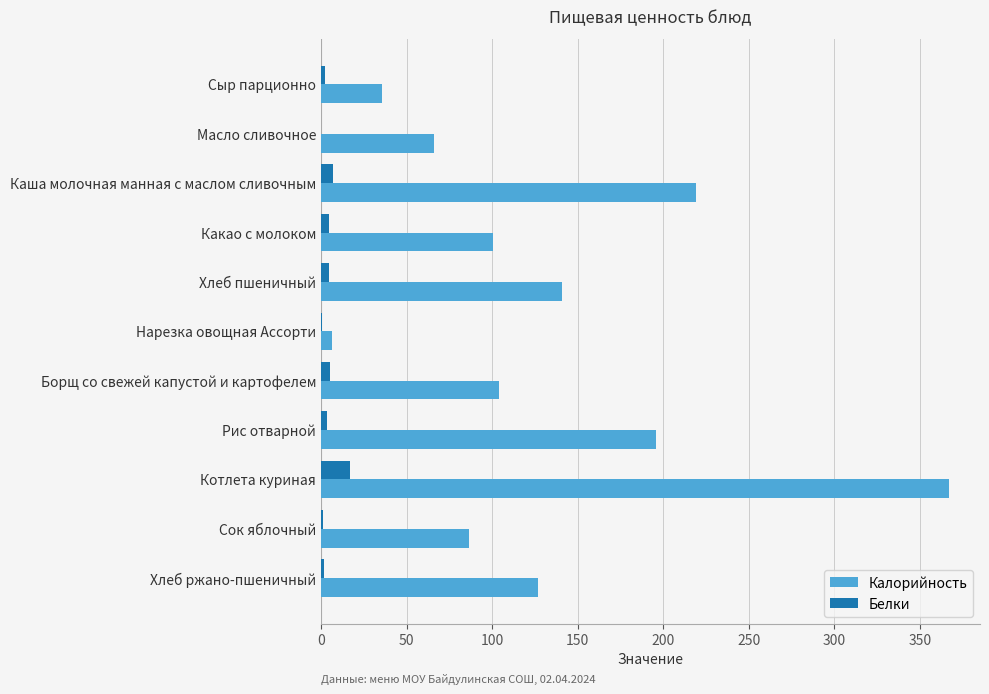

Which series has the largest total across all categories?

Калорийность